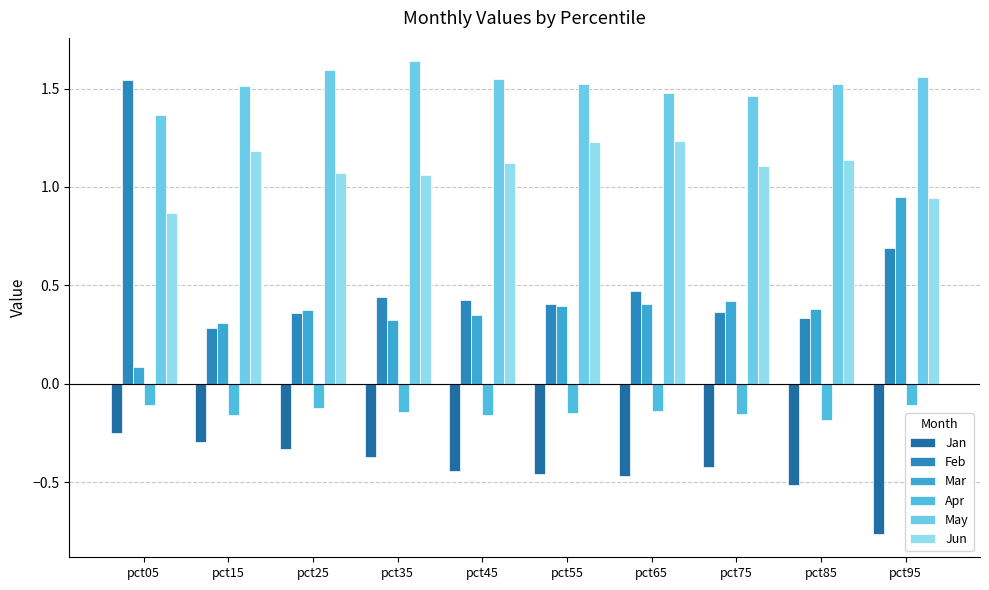

Rank the series at pct15 from lowest to highest value.

Jan, Apr, Feb, Mar, Jun, May